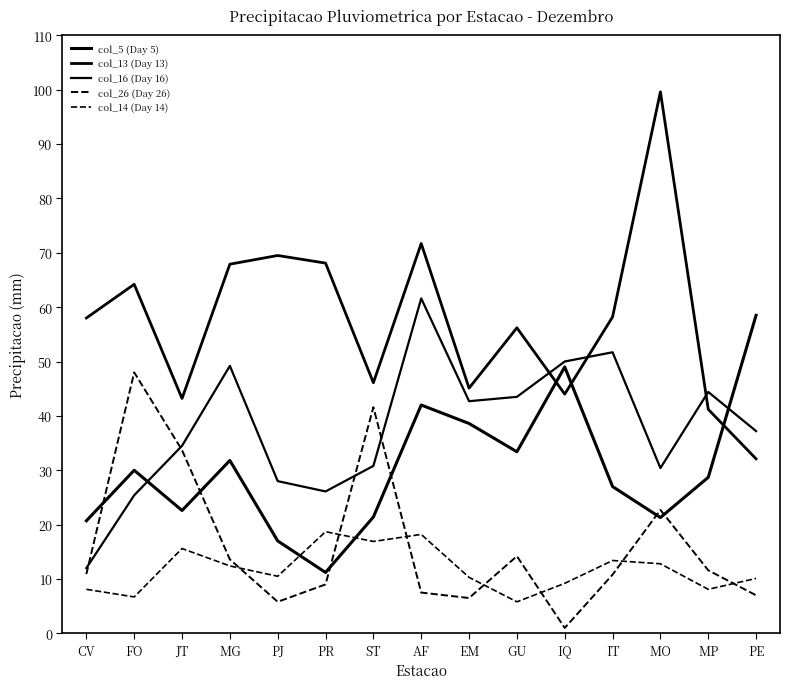

Does the chart display data point markers on the line(s)?

No